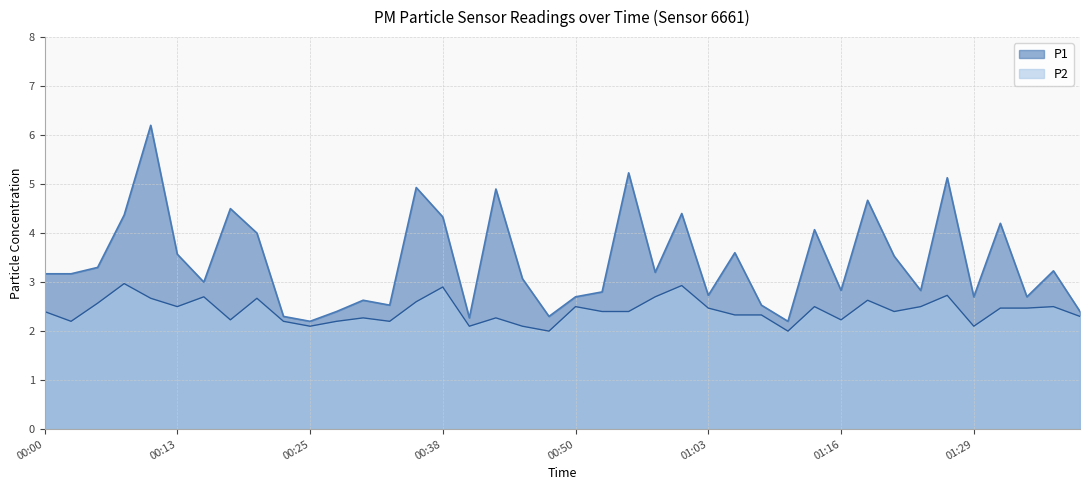

List the series in order of their peak value, highest first.

P1, P2